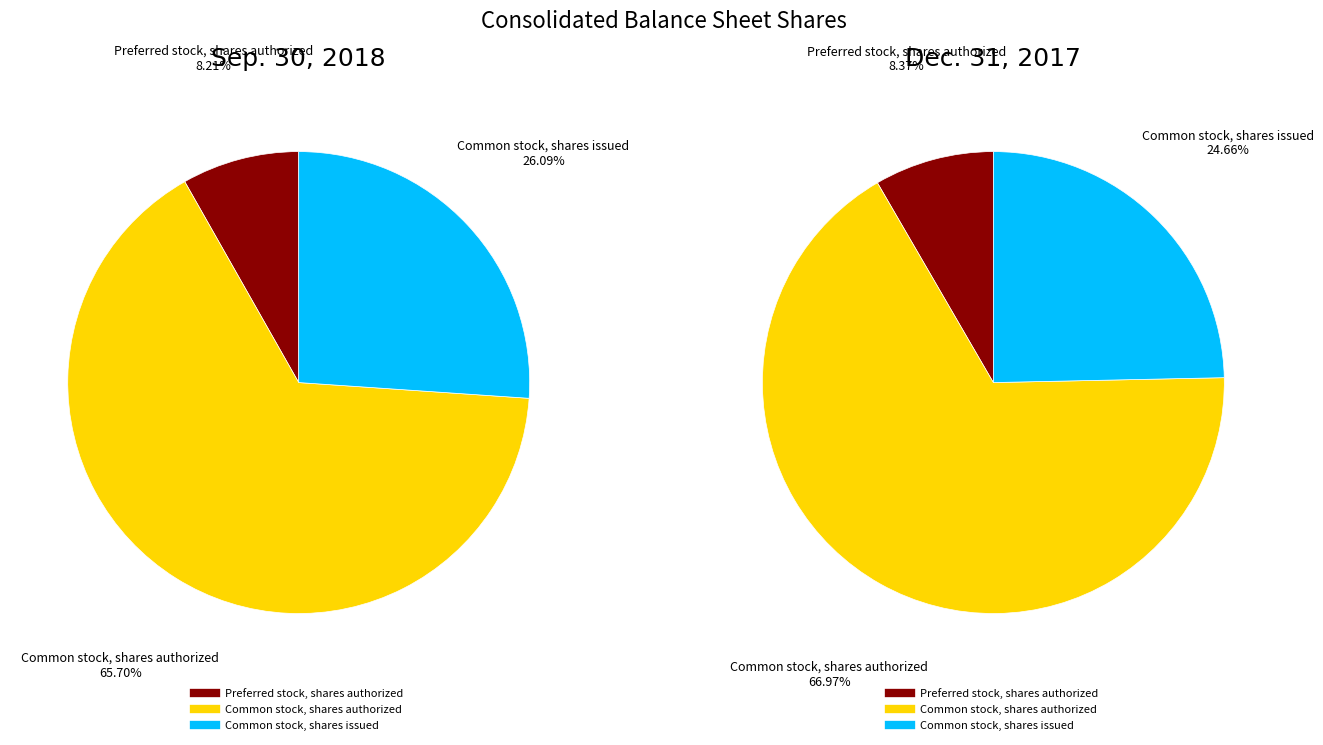

How many slices are in this pie chart?

3